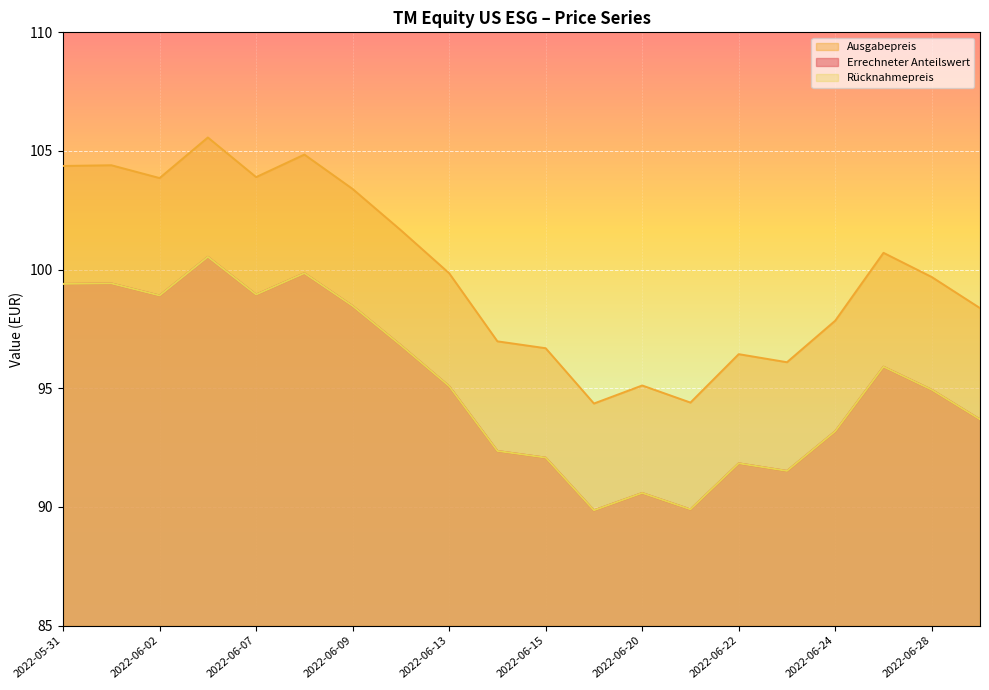

Which series has the largest total across all categories?

Ausgabepreis